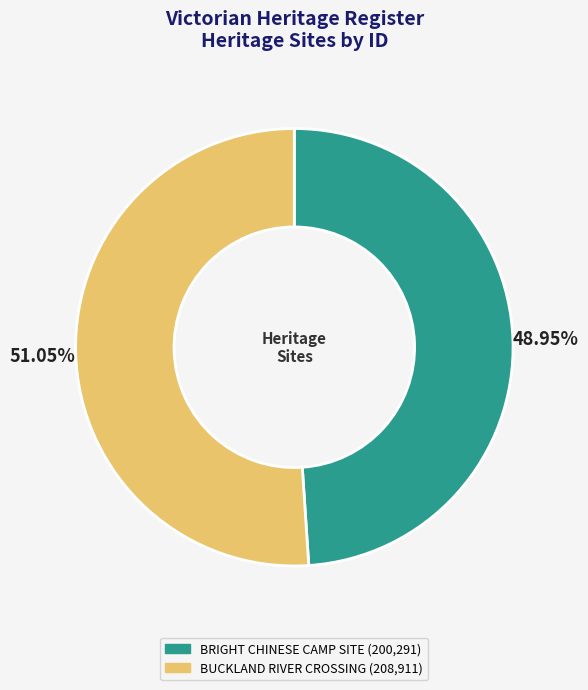

Which has a higher value, BRIGHT CHINESE CAMP SITE or BUCKLAND RIVER CROSSING?

BUCKLAND RIVER CROSSING